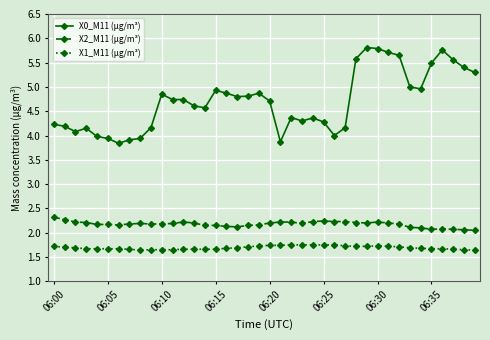

Which series has the widest spread of values?

X0_M11 (μg/m³)